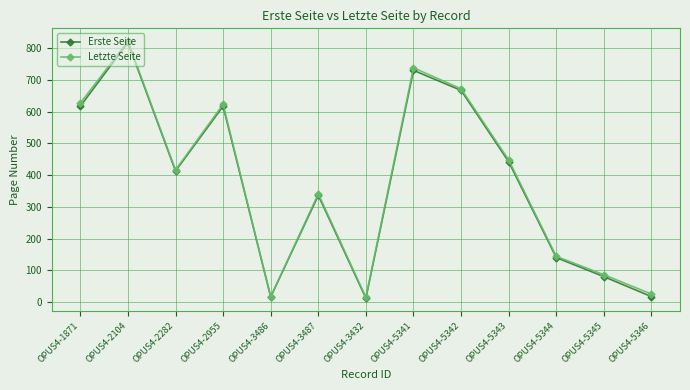

How many categories are shown in the chart?

13